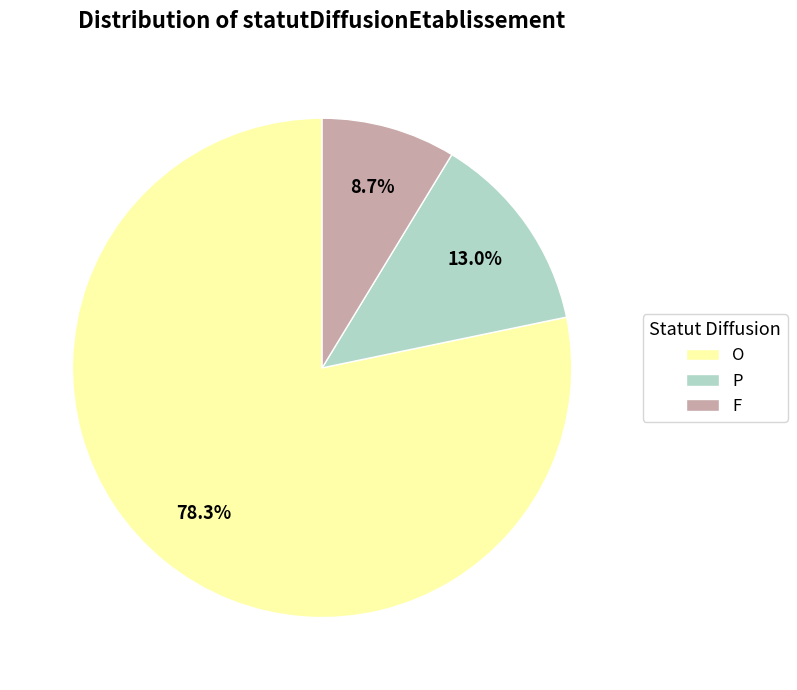

To the nearest percent, what percentage of the pie is P?

13%